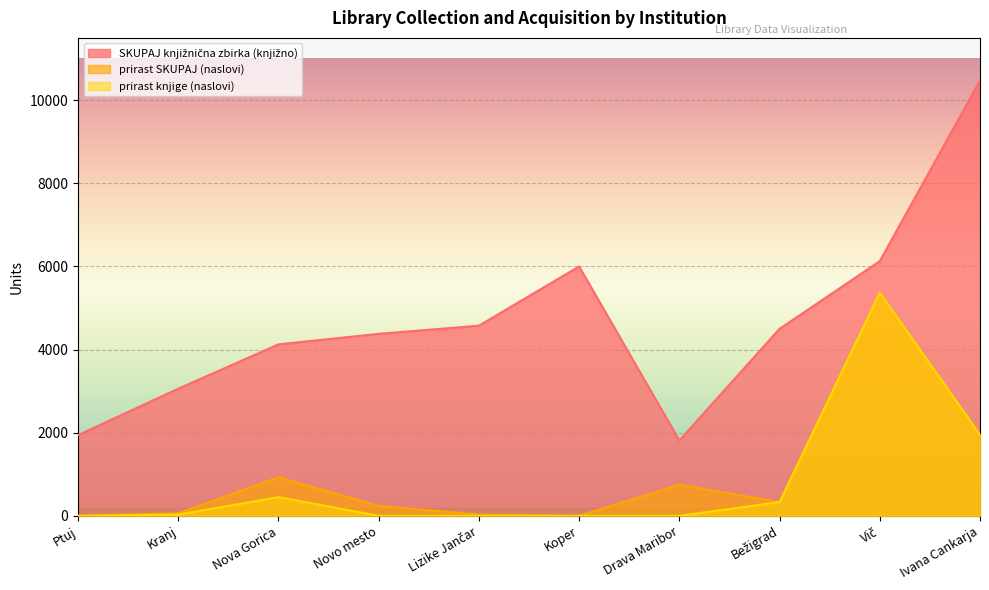

Where is the first local maximum for prirast SKUPAJ (naslovi)?

Nova Gorica